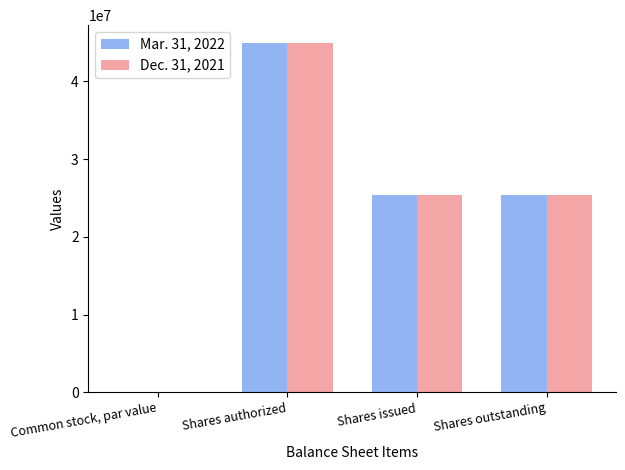

The value of Dec. 31, 2021 at Shares authorized is 45000000.0. True or false?

True